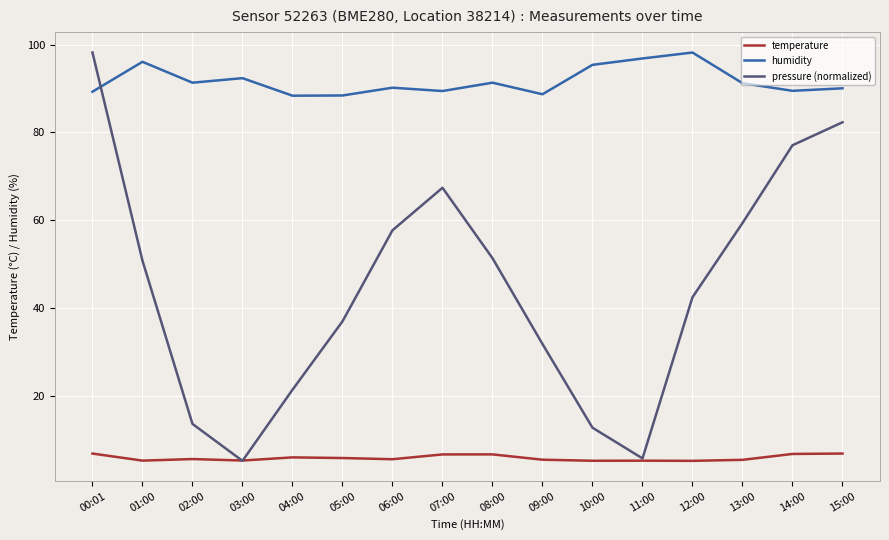

At which category is the sum across all series the highest?

00:01